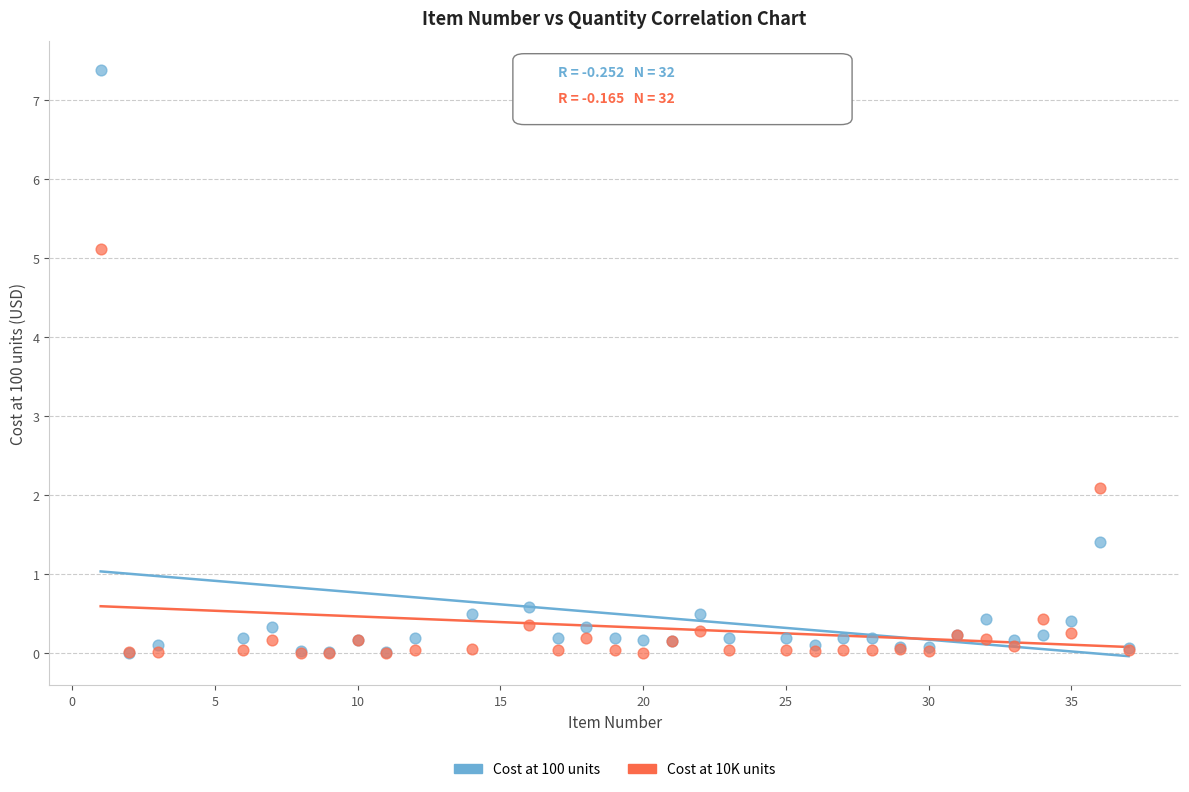

In the Cost at 10K units series, what Y value is closest to 2?

2.1